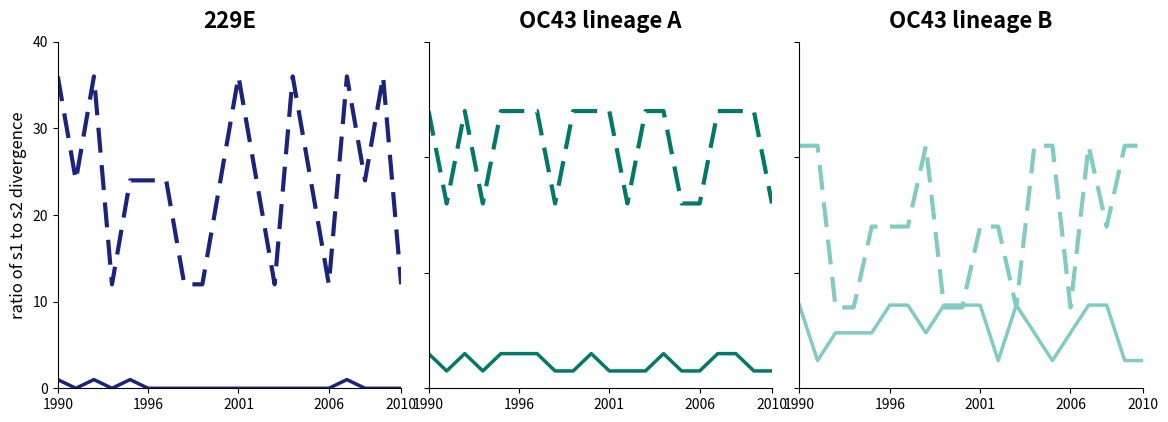

At which category is the sum across all series the highest?

1990